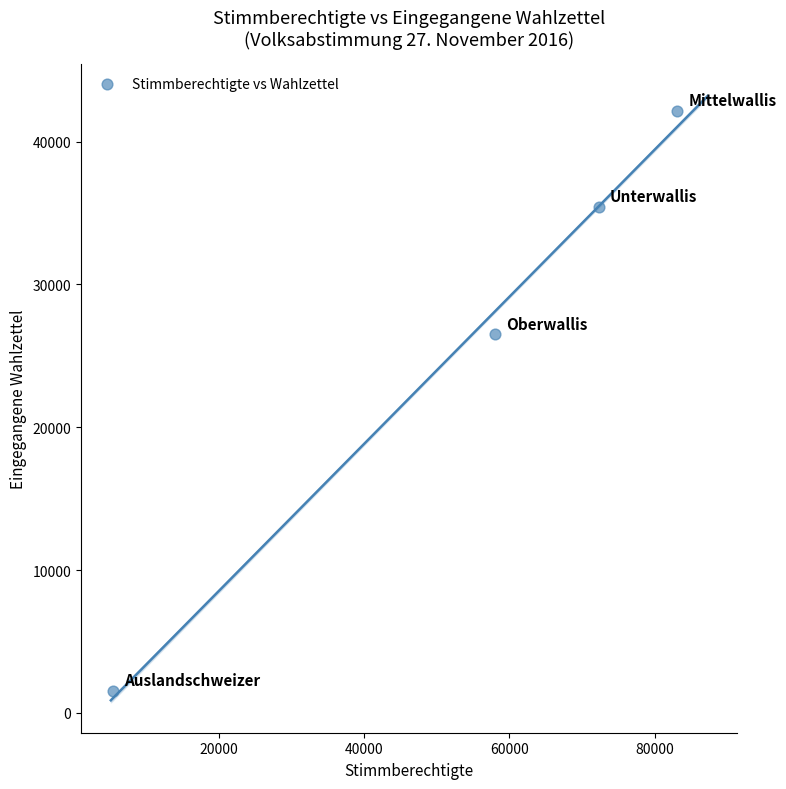

What Y value in the scatter plot is closest to 21850?

26515